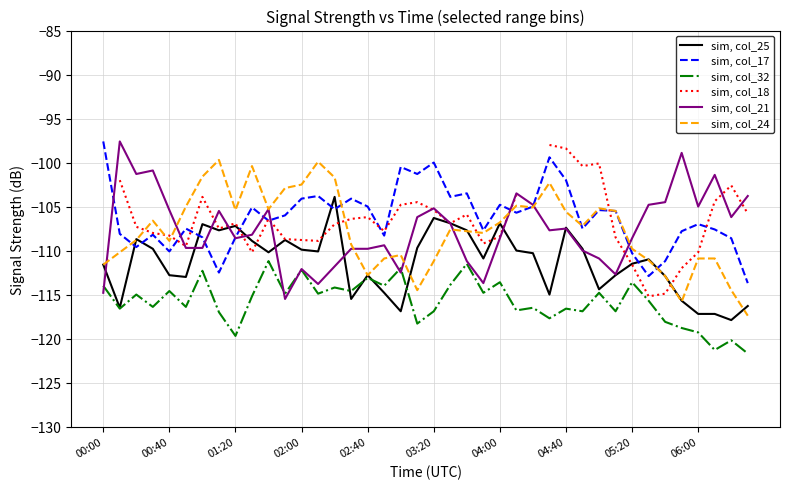

What is the maximum value for sim, col_17?

-97.6